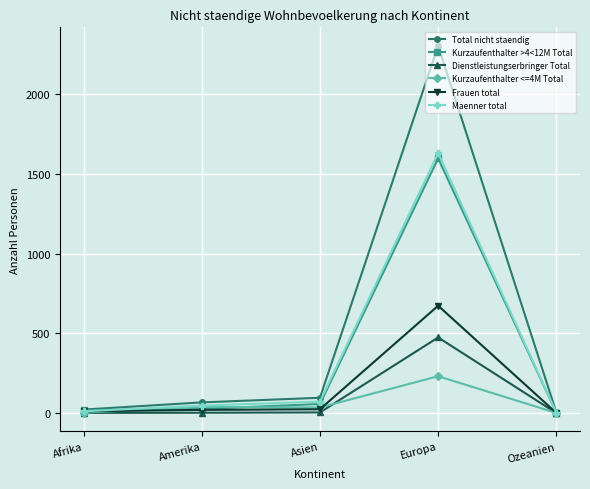

Does the chart display data point markers on the line(s)?

Yes